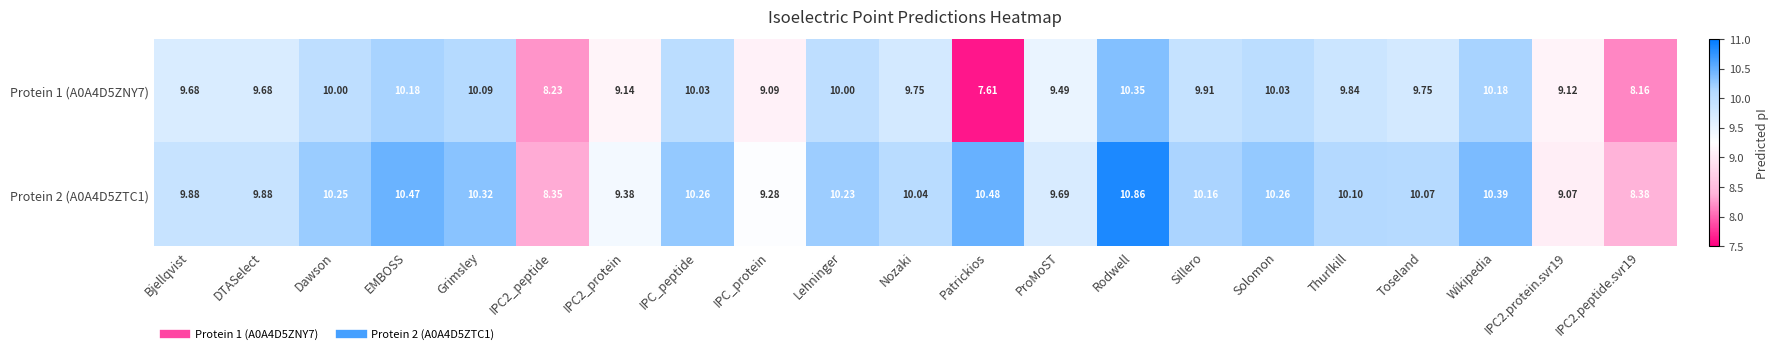

At which label does Protein 1 (A0A4D5ZNY7) reach its peak?

Rodwell